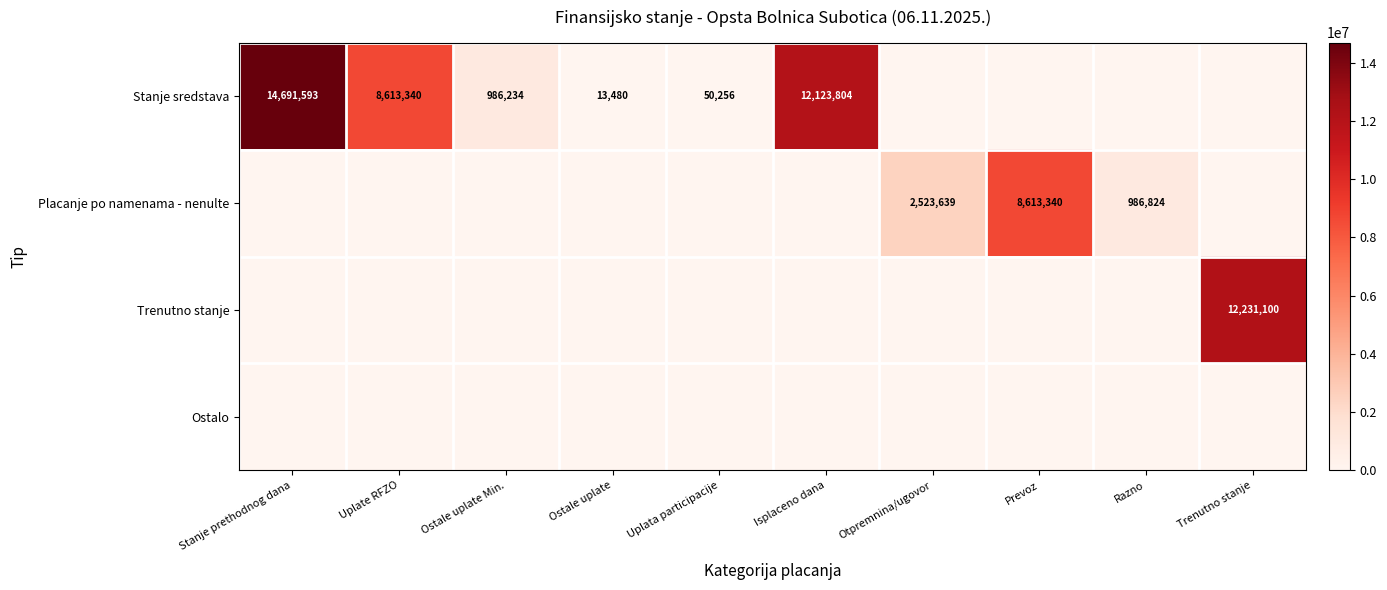

The value of Stanje sredstava at Isplaceno dana is 3808079. True or false?

False